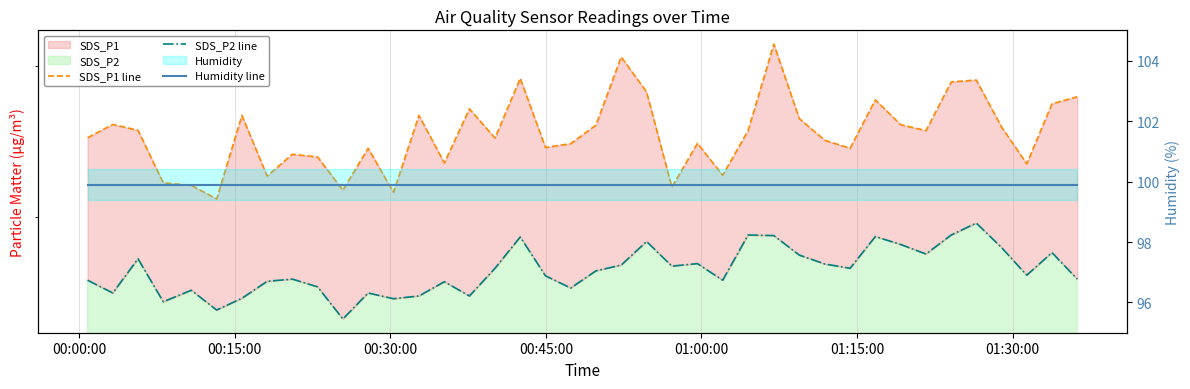

The value of Humidity line at 21 is 42.9. True or false?

False